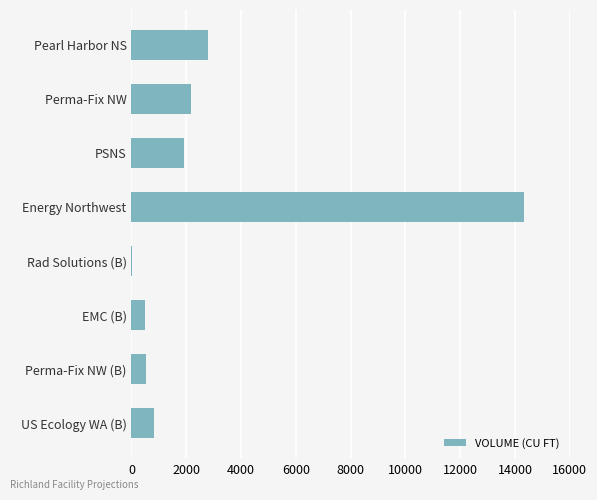

Is it true that the value at Perma-Fix NW (B) is 540.0?

True